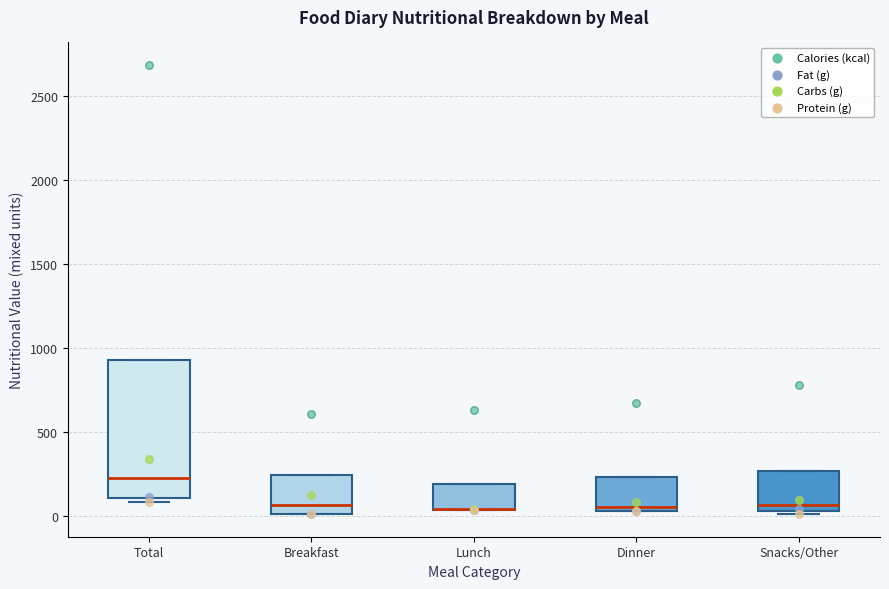

Reading left to right, read every box against the y-axis: the position of its median line, the range the box covers, and the ends of its whiskers. The values are not printed on the chart, so give them approximately, as read against the axis.

Total: median 250, box 100 to 950, whiskers 100 (just below the box's lower edge) to 950
Breakfast: median 50, box 0 to 250, whiskers 0 to 250
Lunch: median 50 (drawn on the box's lower edge), box 50 to 200, whiskers 50 to 200
Dinner: median 50 (just above the box's lower edge), box 50 to 250, whiskers 50 to 250
Snacks/Other: median 50 (just above the box's lower edge), box 50 to 250, whiskers 0 to 250